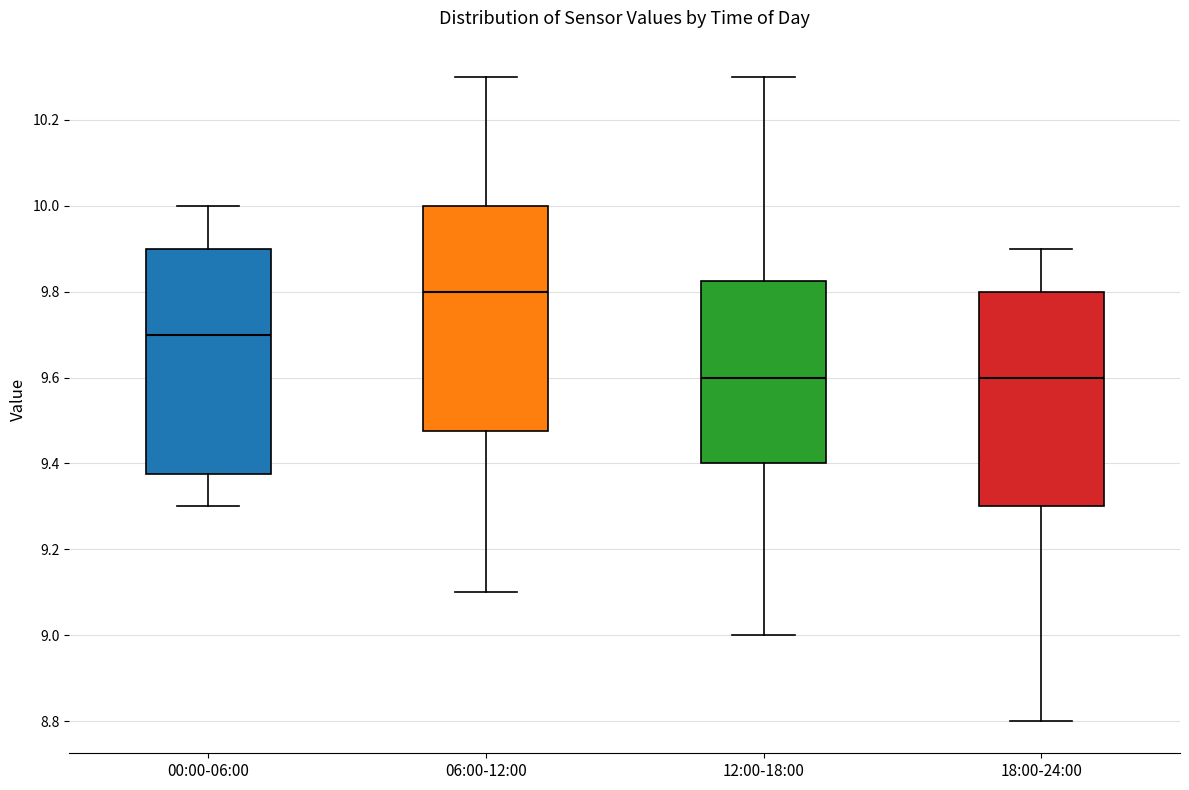

Reading left to right, transcribe this box plot: for each box, give where its median line is, the range the box spans, and where its two whiskers end, as read against the y-axis. The values are not printed on the chart, so give them approximately, as read against the axis.

00:00-06:00: median 9.70, box 9.38 to 9.90, whiskers 9.30 to 10.00
06:00-12:00: median 9.80, box 9.48 to 10.00, whiskers 9.10 to 10.30
12:00-18:00: median 9.60, box 9.40 to 9.82, whiskers 9.00 to 10.30
18:00-24:00: median 9.60, box 9.30 to 9.80, whiskers 8.80 to 9.90